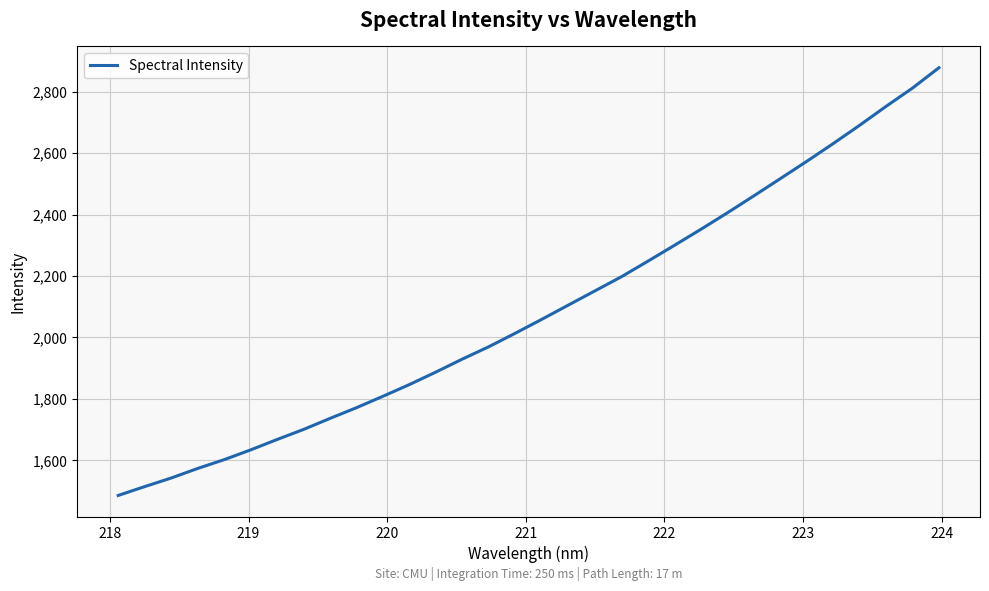

What is the minimum value shown in the chart?

1485.3